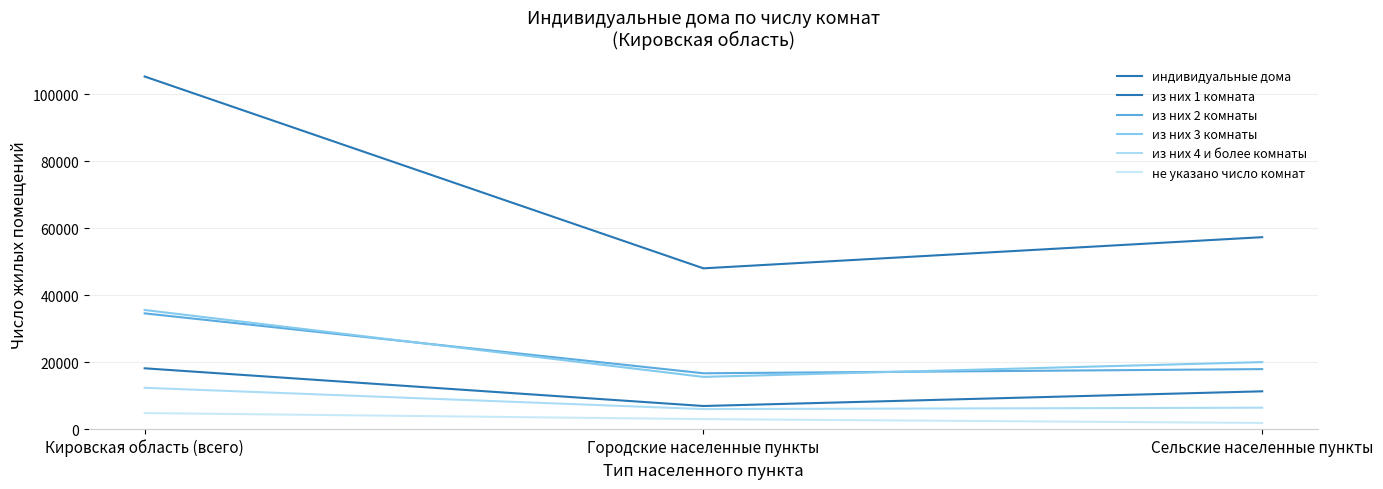

What is the label of the 2nd point from the right?

Городские населенные пункты